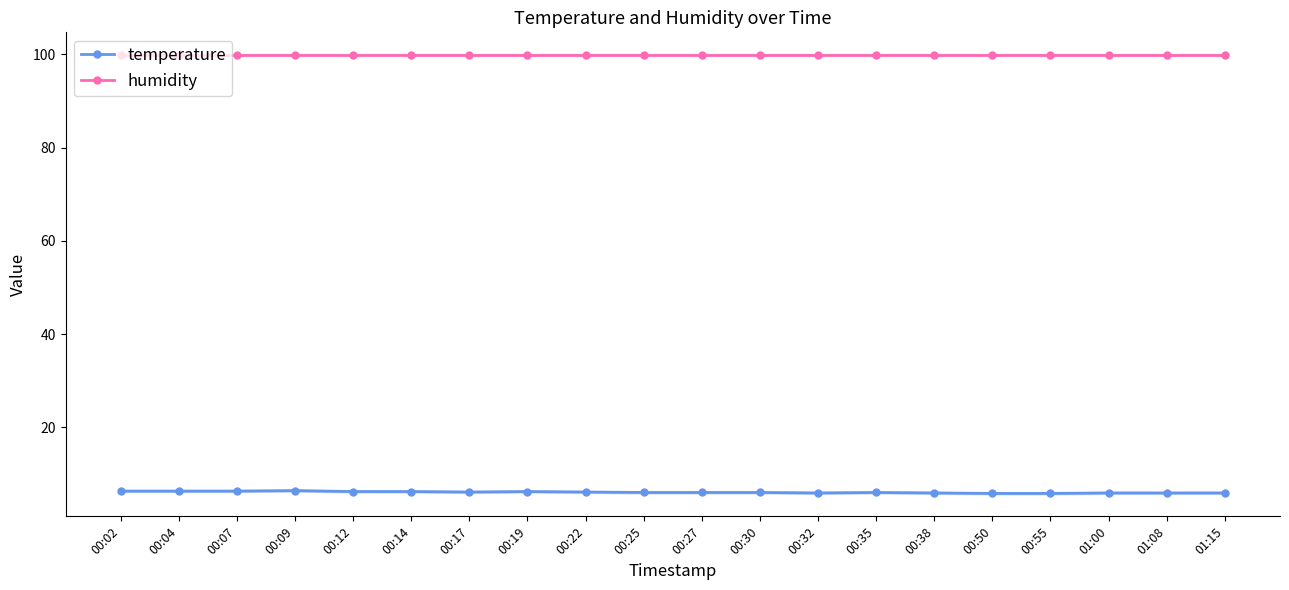

What is the greatest value displayed?

99.9